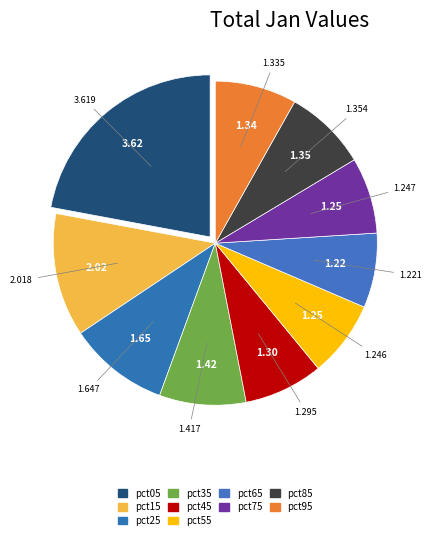

Count the number of slices in the pie.

10